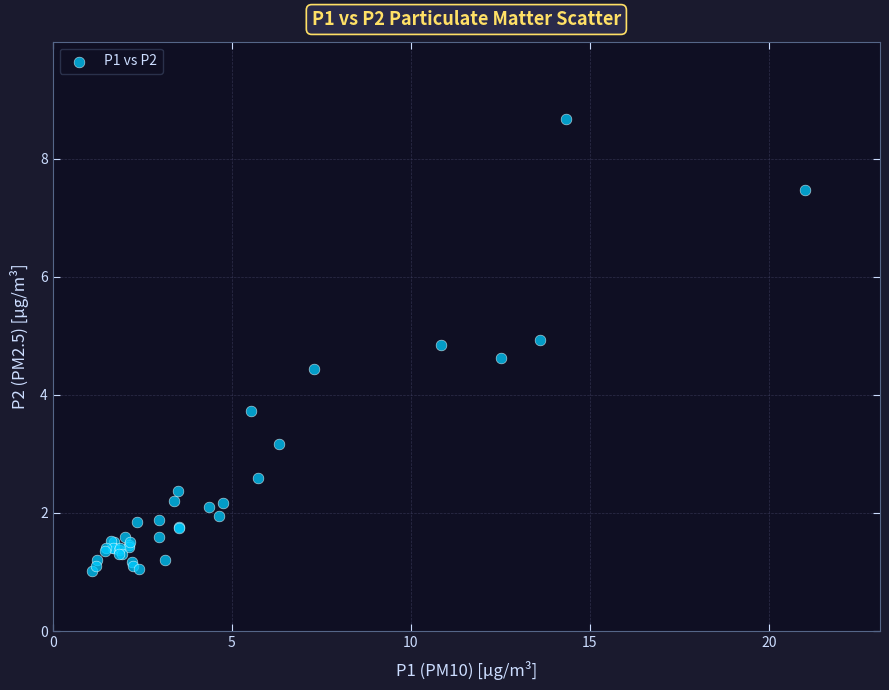

What Y value in the scatter plot is closest to 4?

3.7